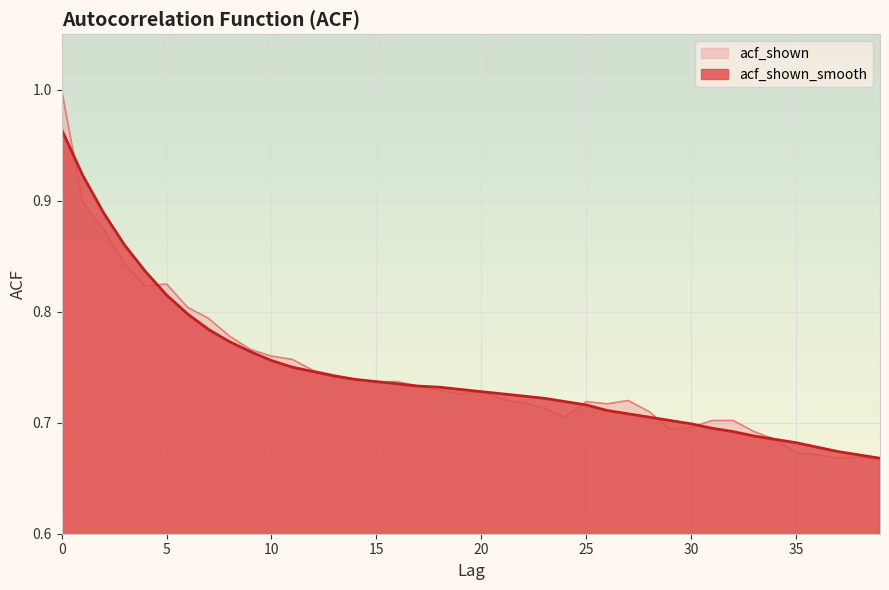

How many lines are shown in the chart?

2